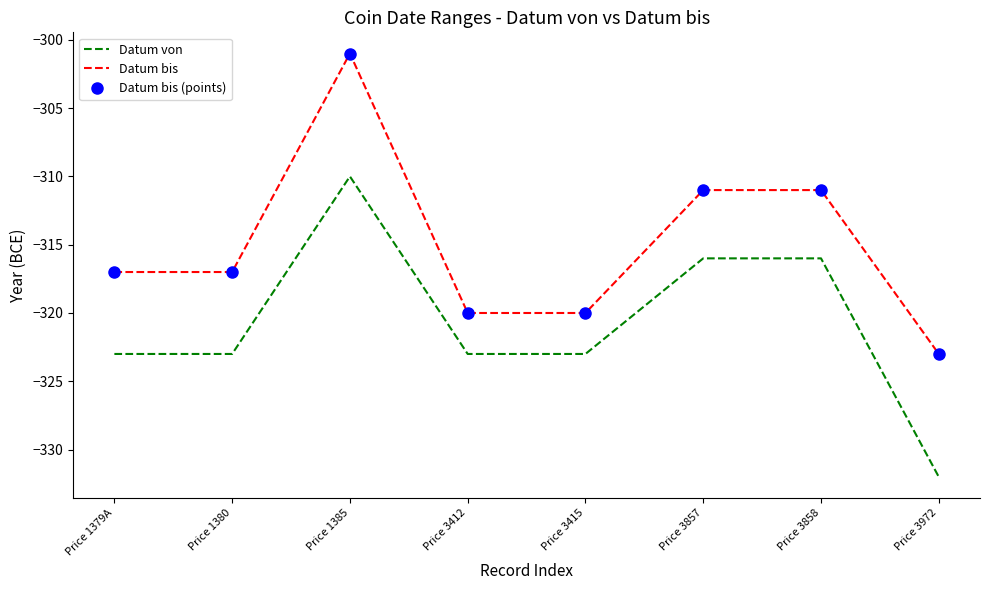

Between Price 1385 and Price 3858, which is larger?

Price 1385